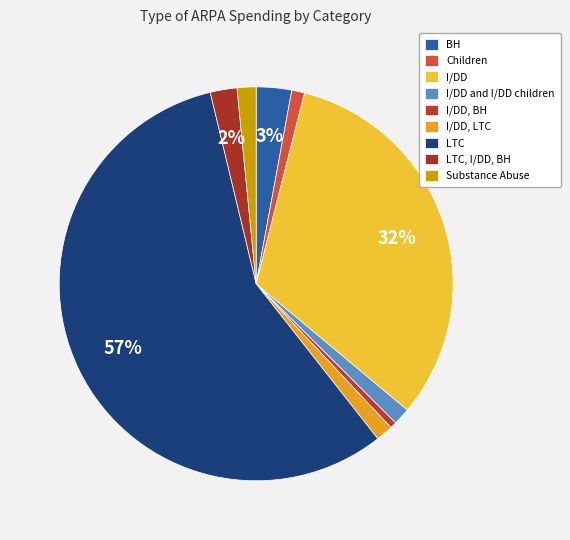

Is there any slice that represents more than half of the pie?

Yes